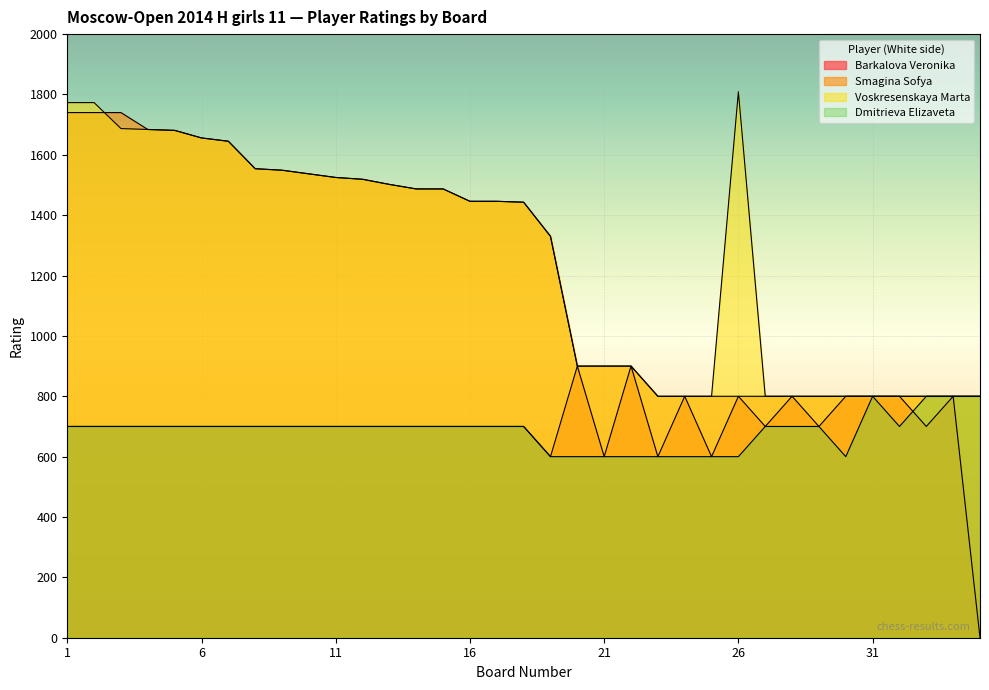

What is the sum of all Dmitrieva Elizaveta values?

24000